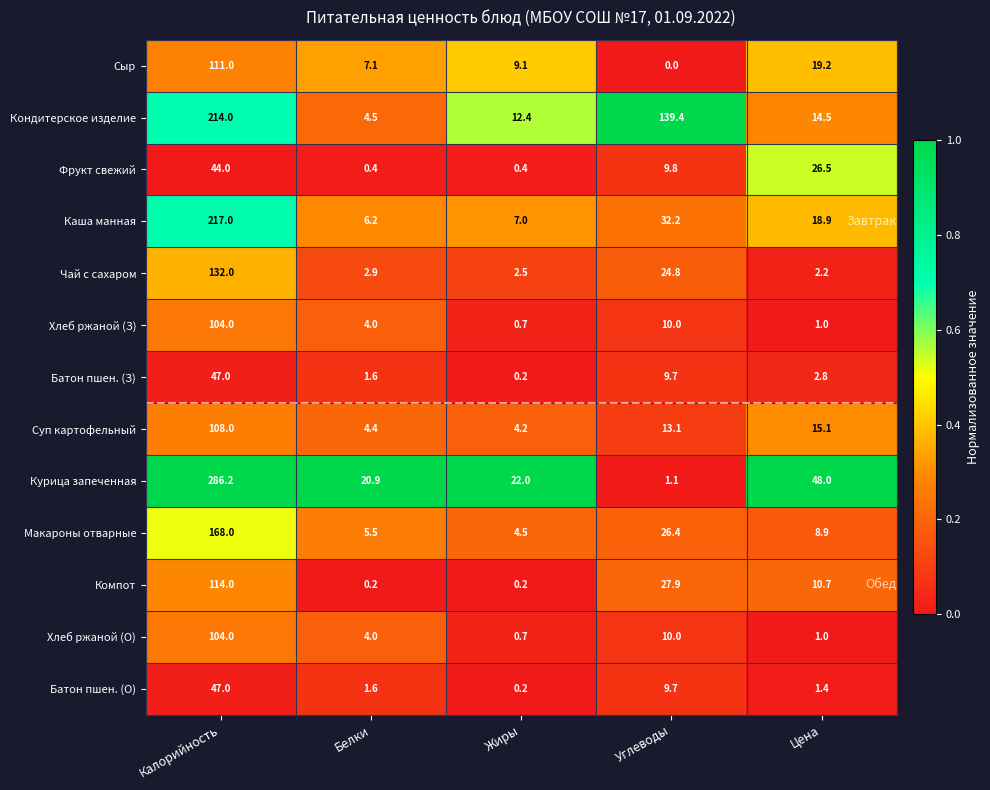

True or false: Сыр has a value of 15.2 at Жиры.

False